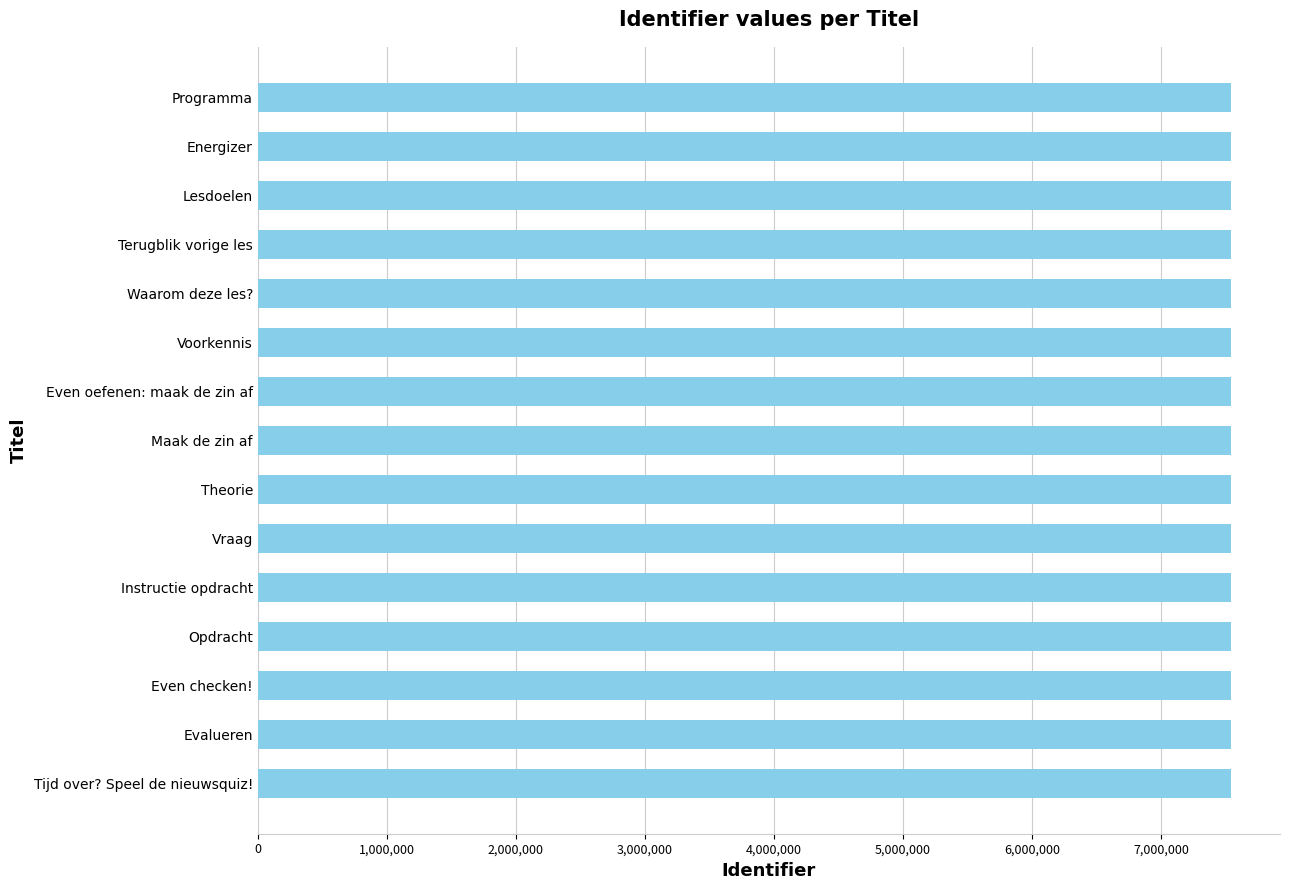

Approximately how many times larger is the value at Even oefenen: maak de zin af compared to Tijd over? Speel de nieuwsquiz!?

1.0